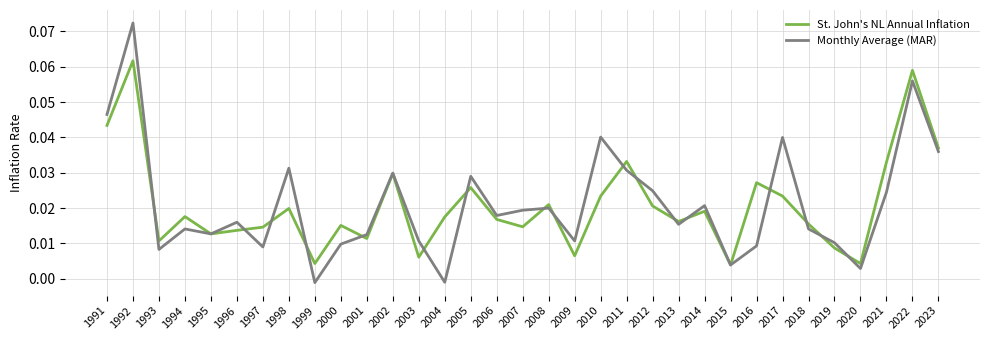

Rank the series at 2004 from highest to lowest value.

St. John's NL Annual Inflation, Monthly Average (MAR)